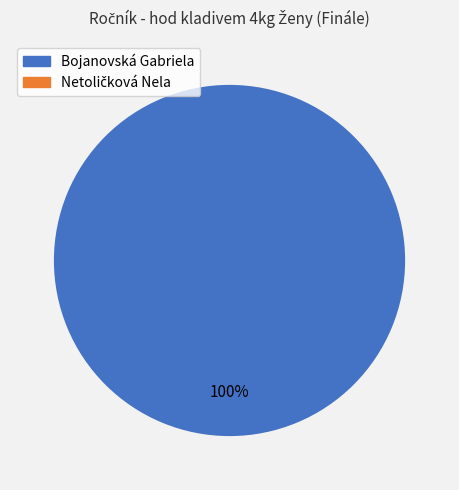

What is the majority slice?

Bojanovská Gabriela